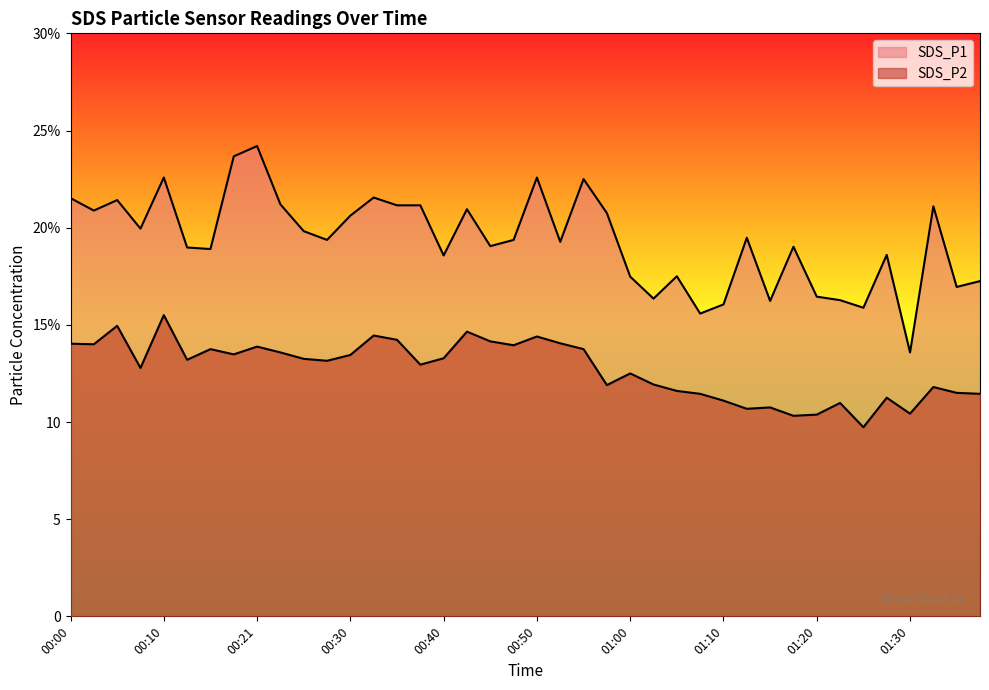

What is the minimum value shown in the chart?

9.7